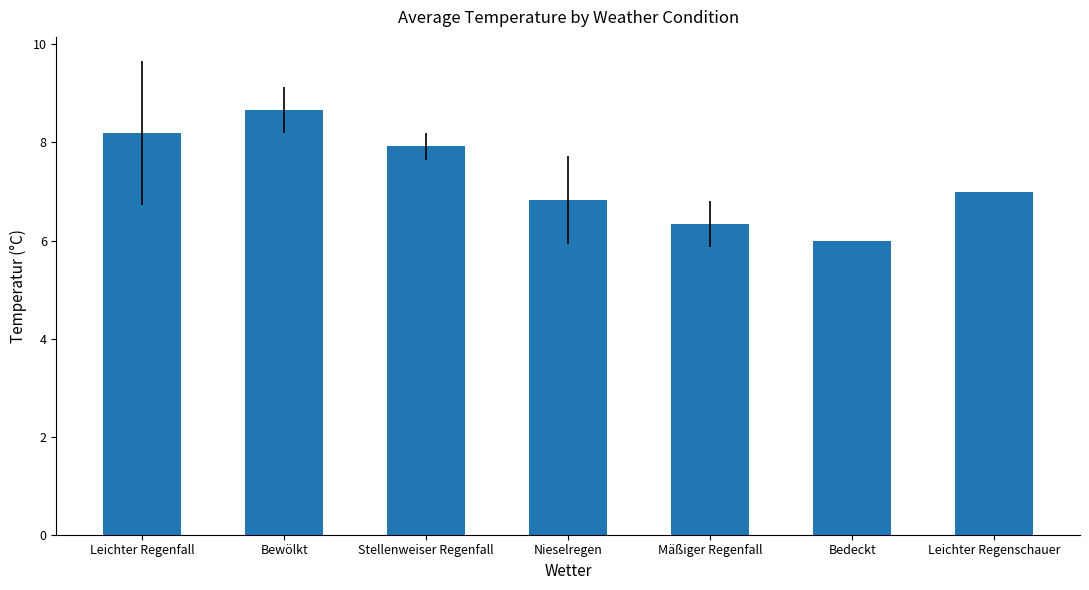

List the labels in order of value, largest first.

Bewölkt, Leichter Regenfall, Stellenweiser Regenfall, Leichter Regenschauer, Nieselregen, Mäßiger Regenfall, Bedeckt